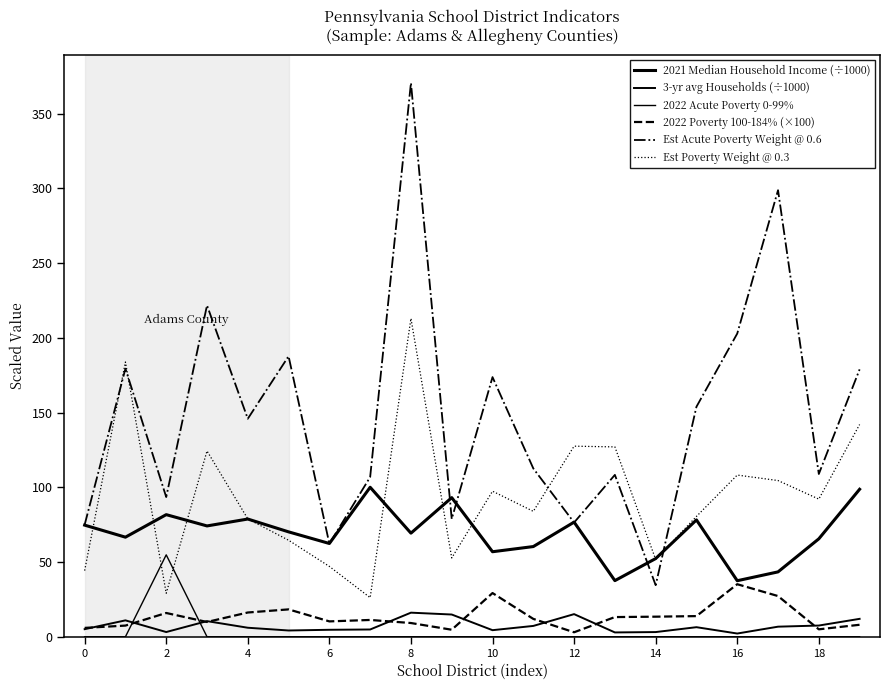

Does the chart have visible grid lines?

No